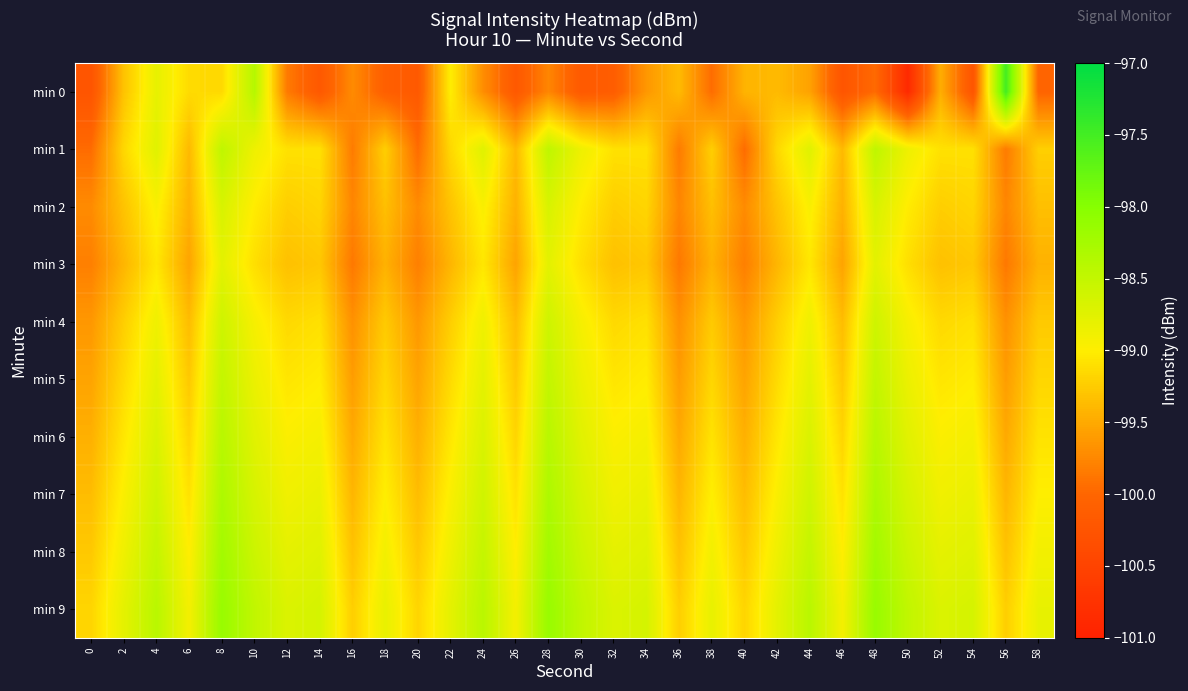

Which has a higher value, 0 or 20?

20